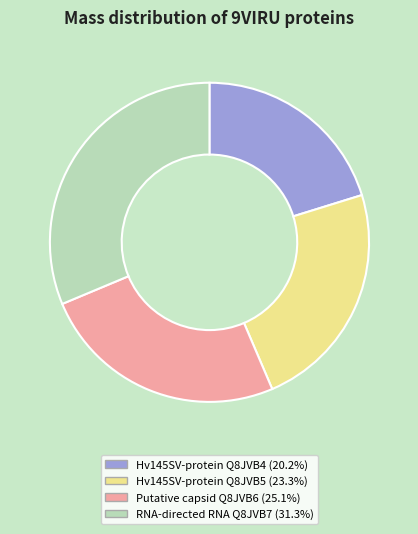

Is there any slice that represents more than half of the pie?

No